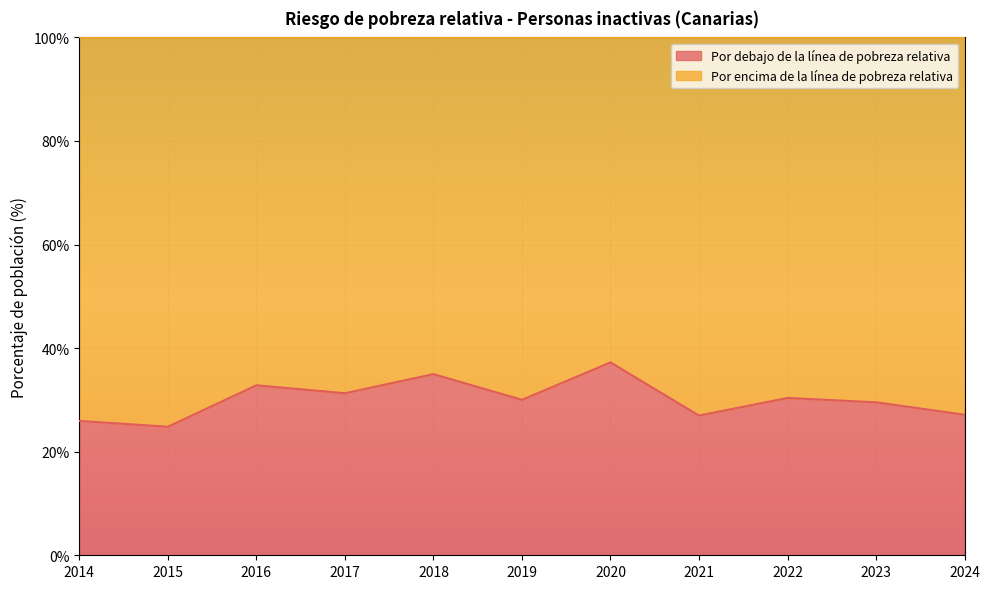

How many interior local valleys (lower than both neighbors) does the data have?

4